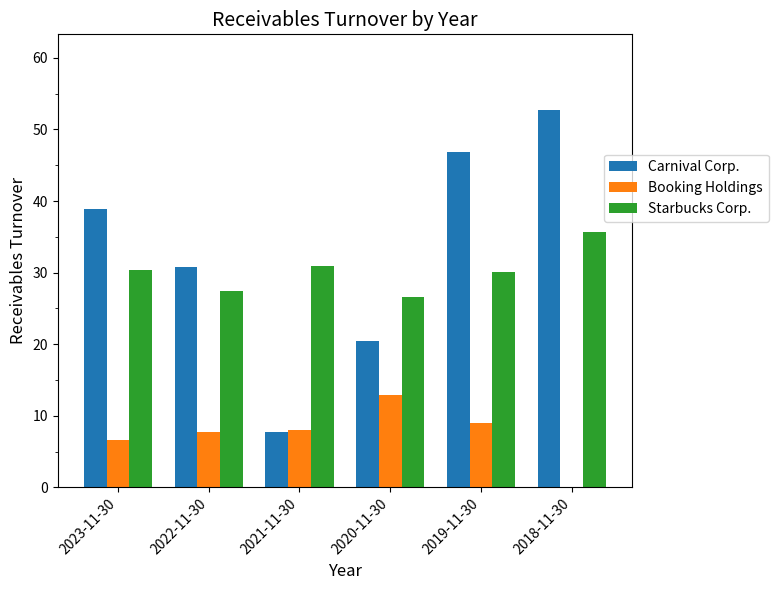

What are all the series names shown in the legend?

Carnival Corp., Booking Holdings, Starbucks Corp.